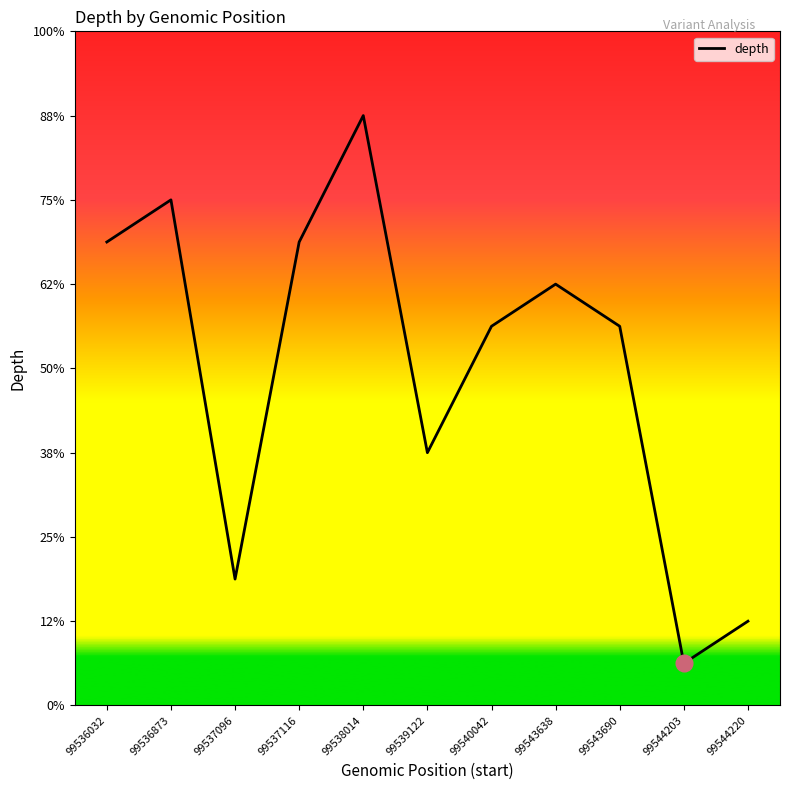

What is the average value?

8